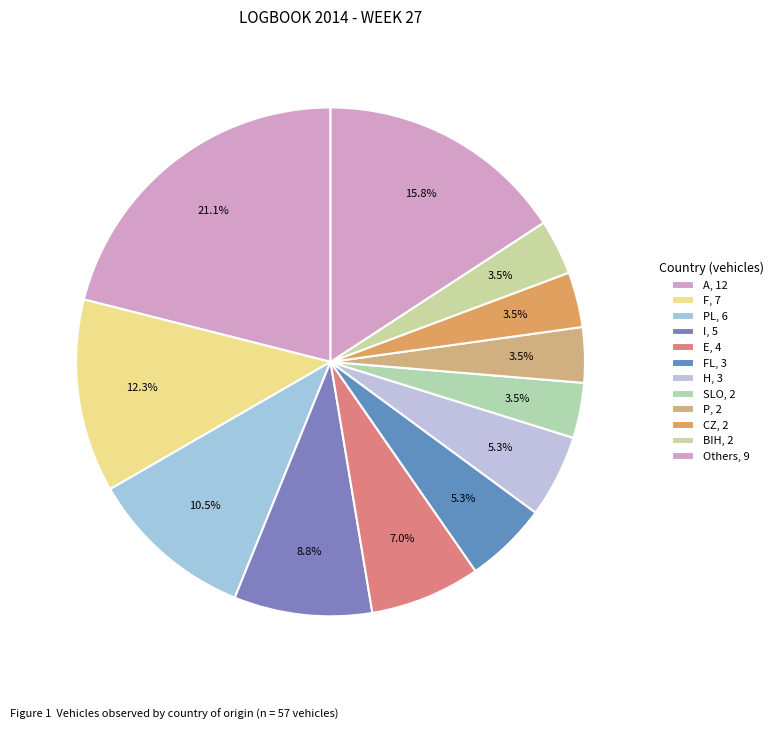

How many slices are in this pie chart?

12